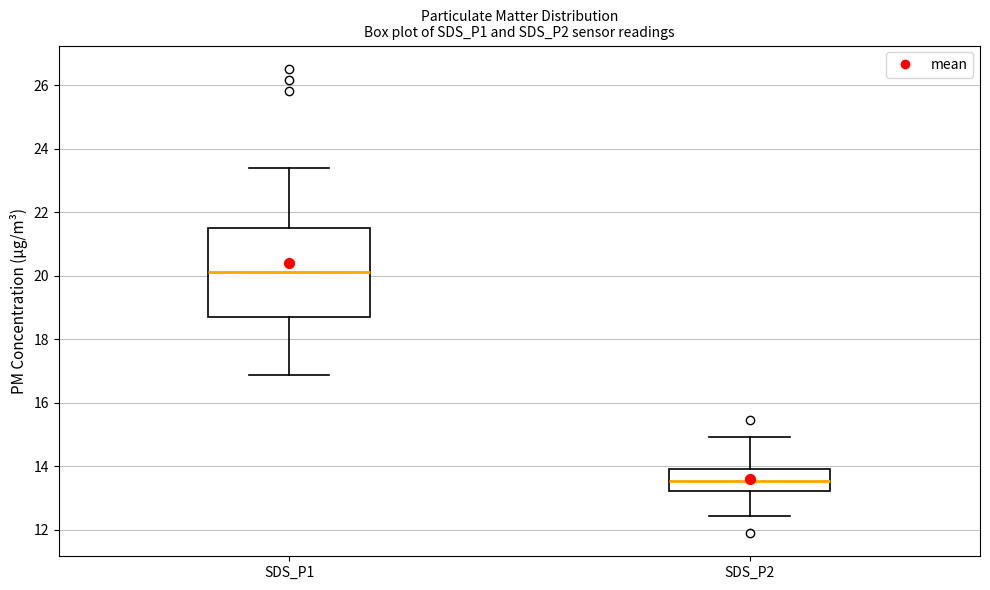

Which box has the lowest median line?

SDS_P2